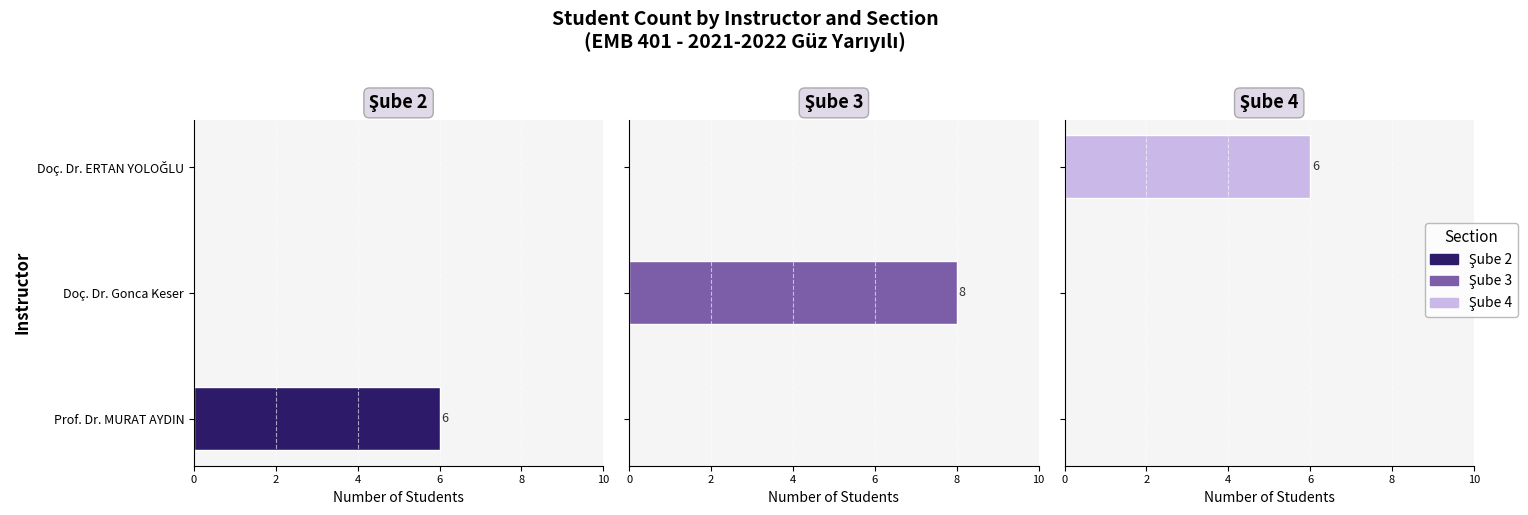

What is the greatest value displayed?

8